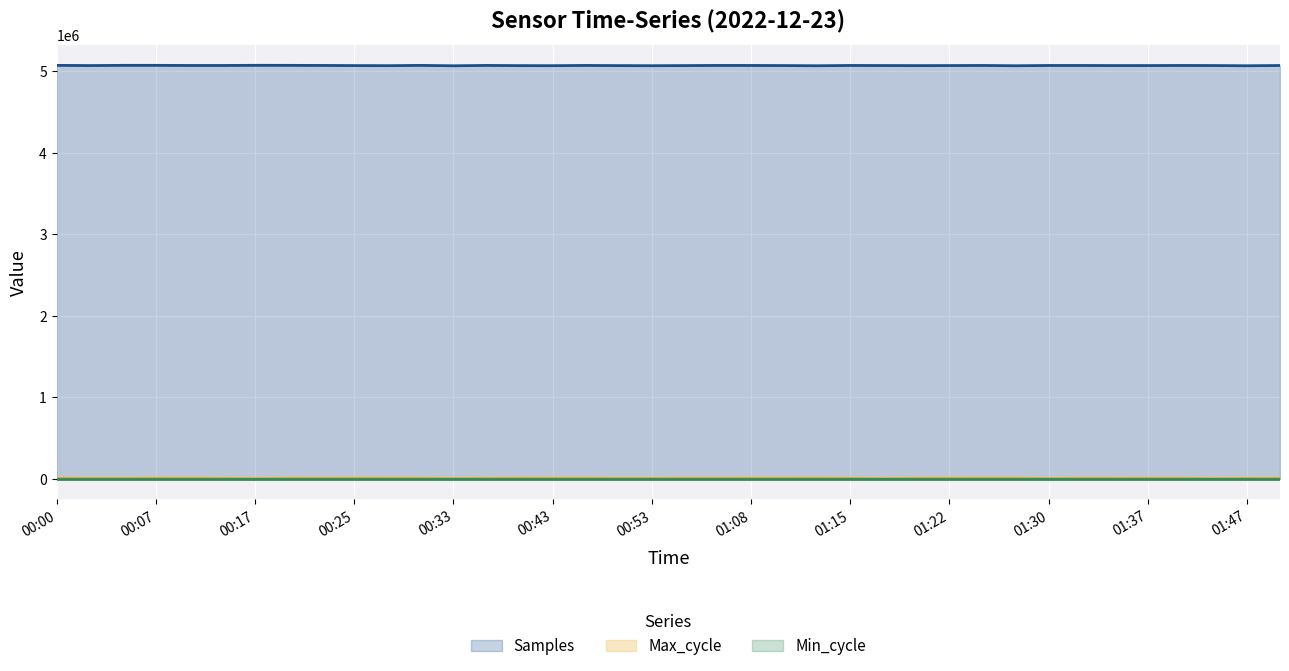

True or false: Samples and Max_cycle intersect in this chart.

False